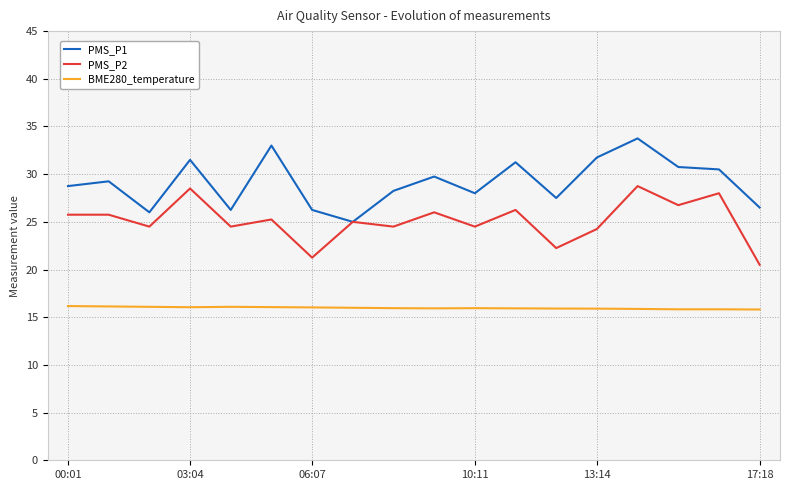

Rank the series by their average value, from highest to lowest.

PMS_P1, PMS_P2, BME280_temperature